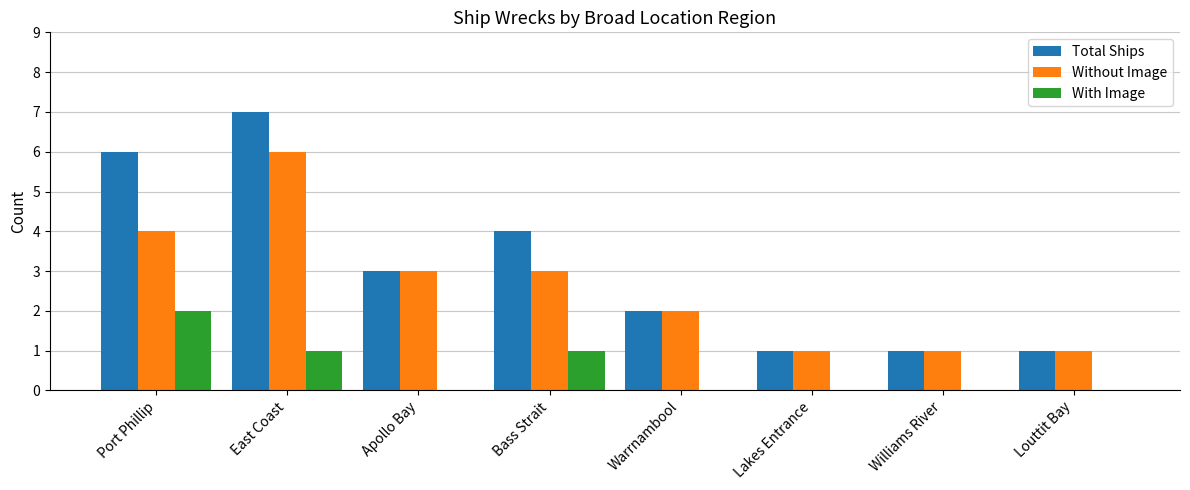

Is it true that Total Ships equals 0 at Williams River?

False